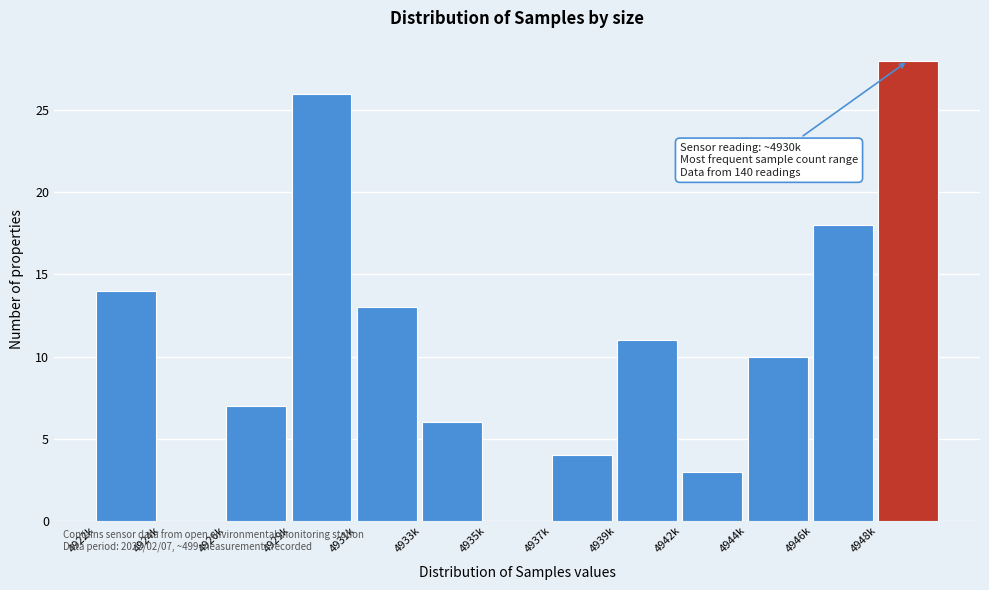

Reading left to right, extract all data points from this chart.

4922k=14	4924k=0	4926k=7	4929k=26	4931k=13	4933k=6	4935k=0	4937k=4	4939k=11	4942k=3	4944k=10	4946k=18	4948k=28